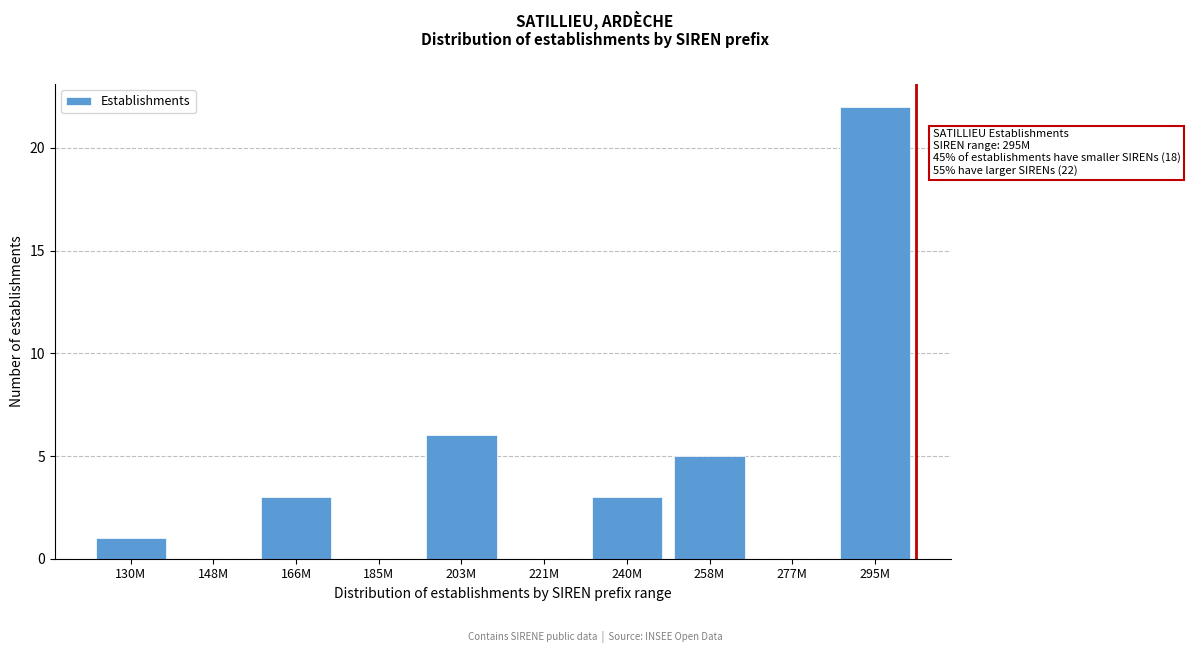

Reading right to left, transcribe all the data shown in this chart.

295M=22	277M=0	258M=5	240M=3	221M=0	203M=6	185M=0	166M=3	148M=0	130M=1